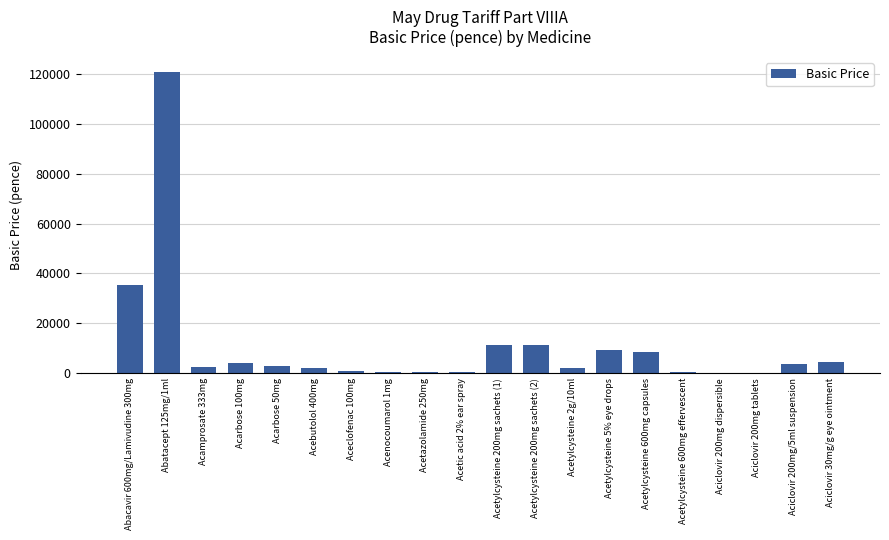

At which label is the value closest to 60538?

Abacavir 600mg/Lamivudine 300mg